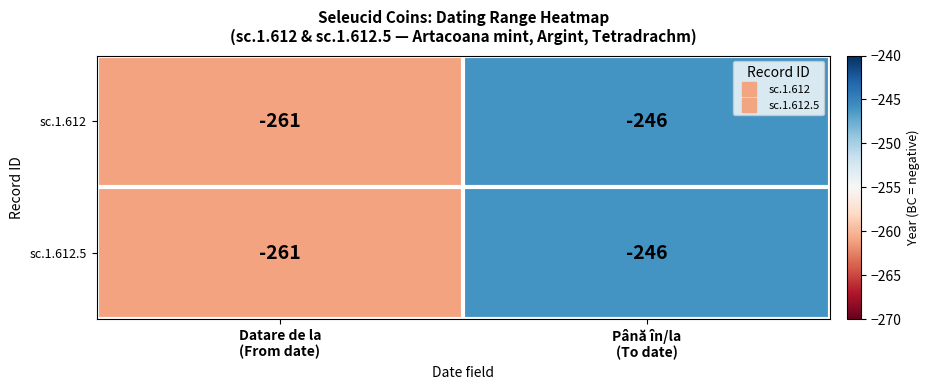

What is the difference between the maximum and minimum values in the sc.1.612.5 series?

15